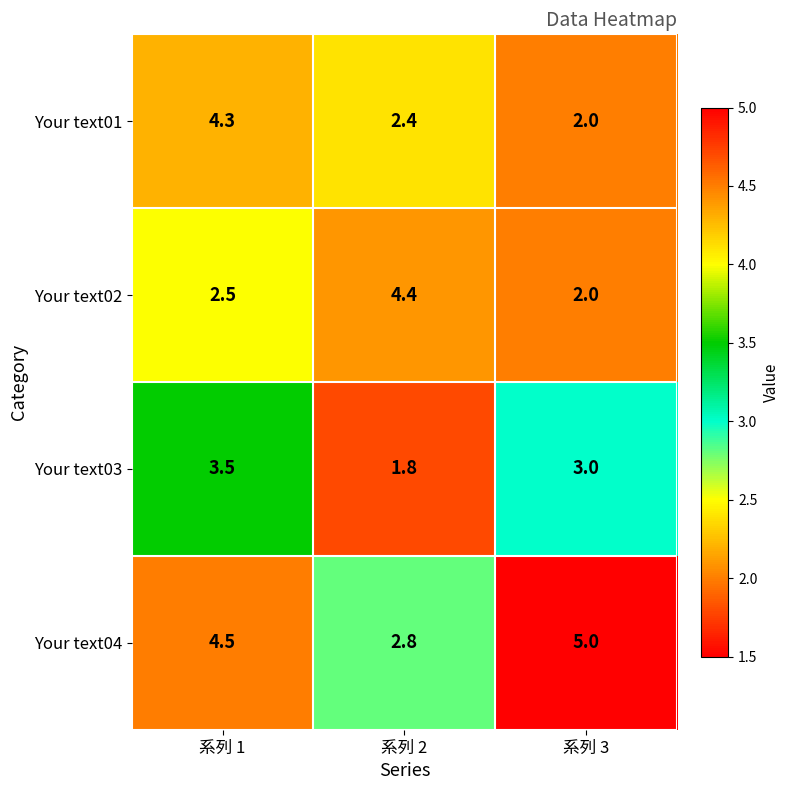

Rank the categories by Your text02 value from lowest to highest.

系列 3, 系列 1, 系列 2